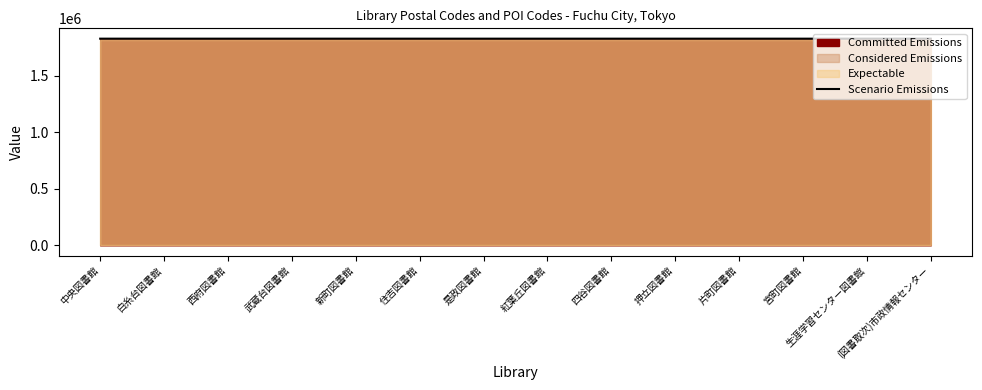

What is the change in value from 新町図書館 to 片町図書館?

-31